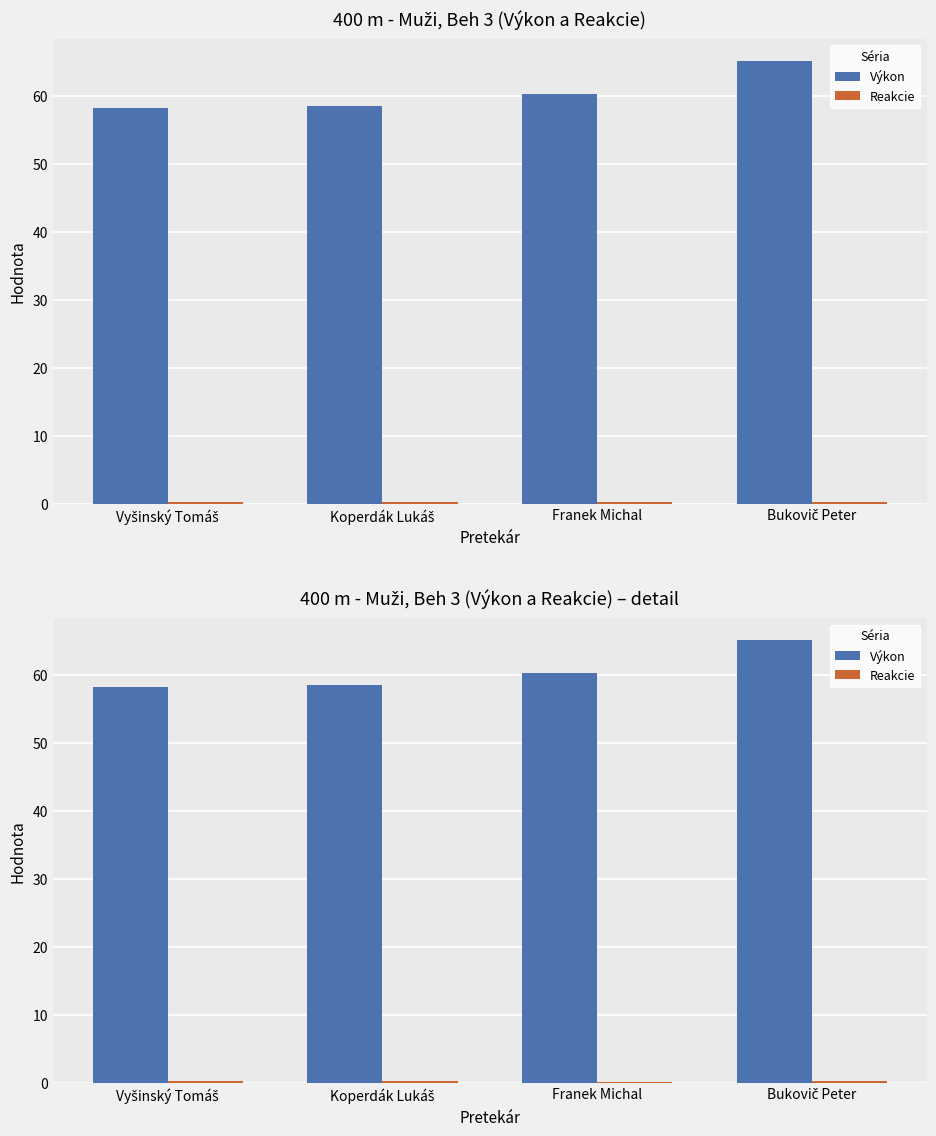

Rank the series at Bukovič Peter from lowest to highest value.

Reakcie, Výkon